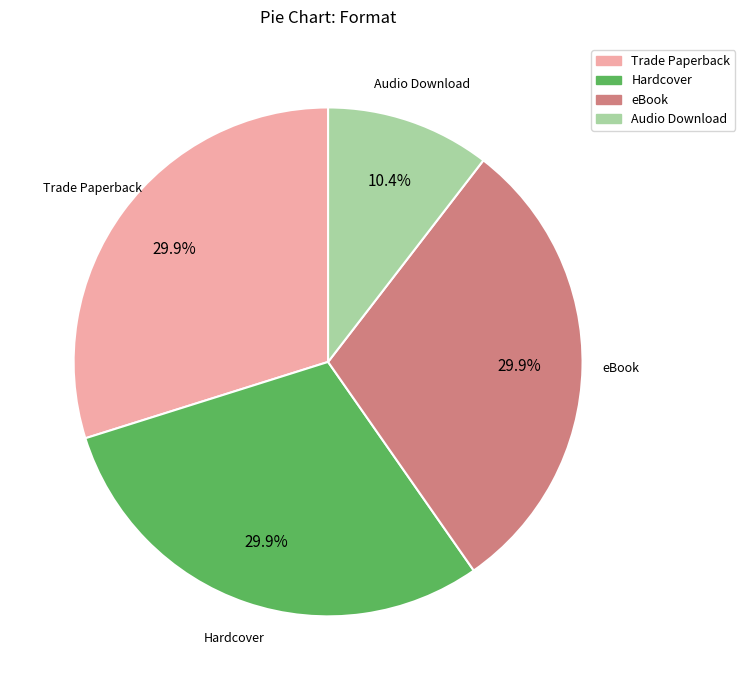

True or false: Trade Paperback accounts for 24% of the total.

False